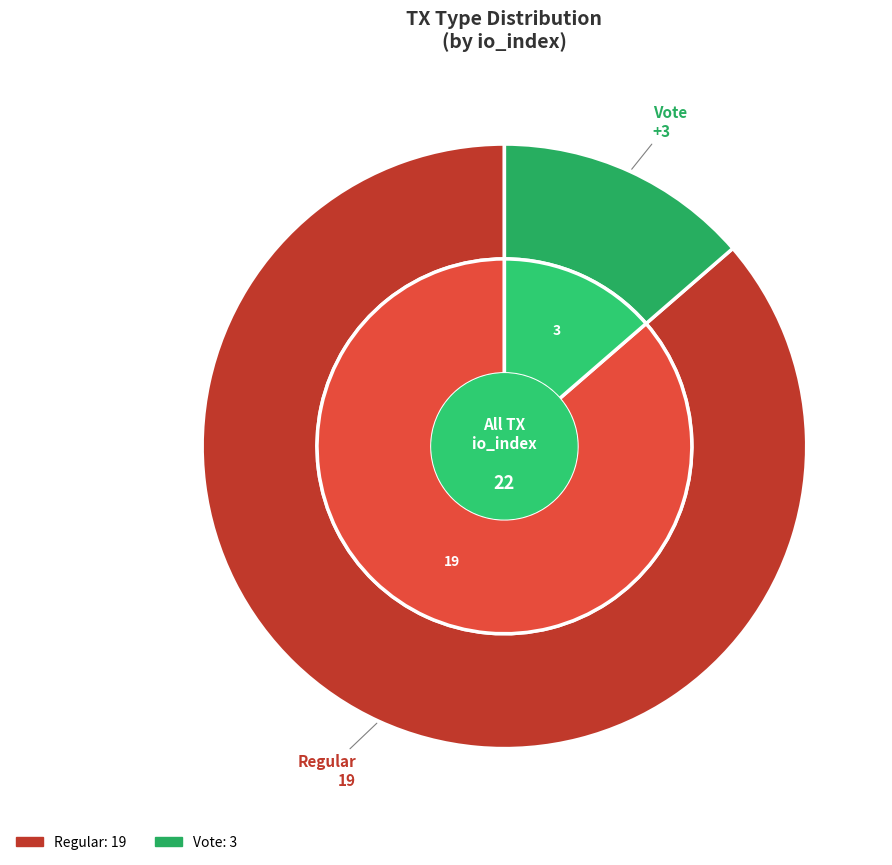

To the nearest percent, what percentage of the pie is Regular (io_index=19)?

86%